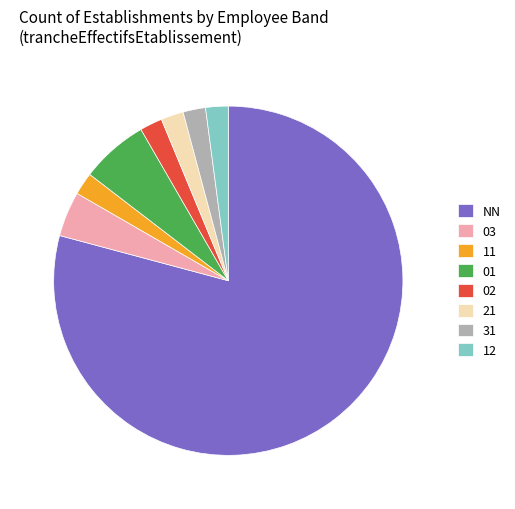

Do NN and 31 together represent more than half of the pie?

Yes